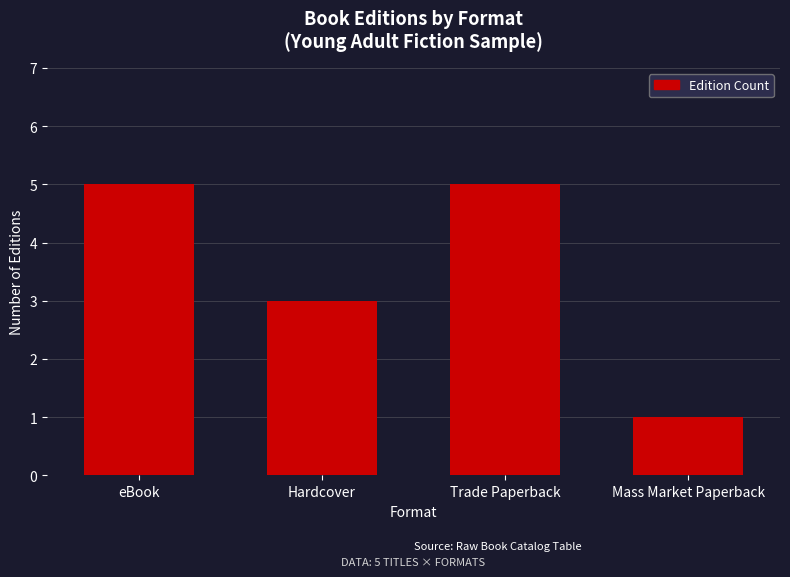

What is the difference between the values at Trade Paperback and Hardcover?

2